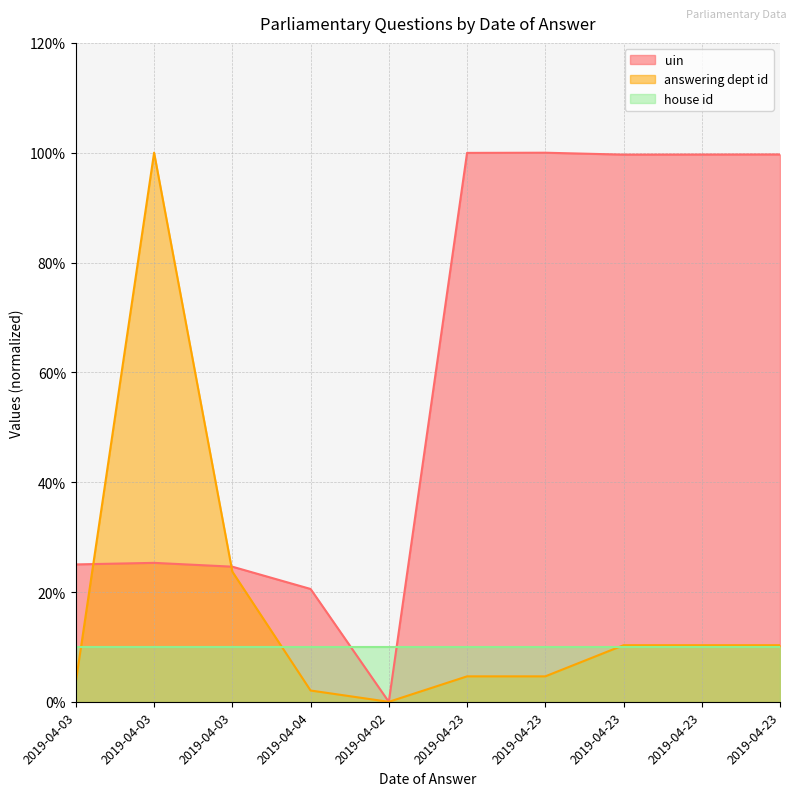

True or false: answering dept id has more than 1 points higher than both neighbors.

False